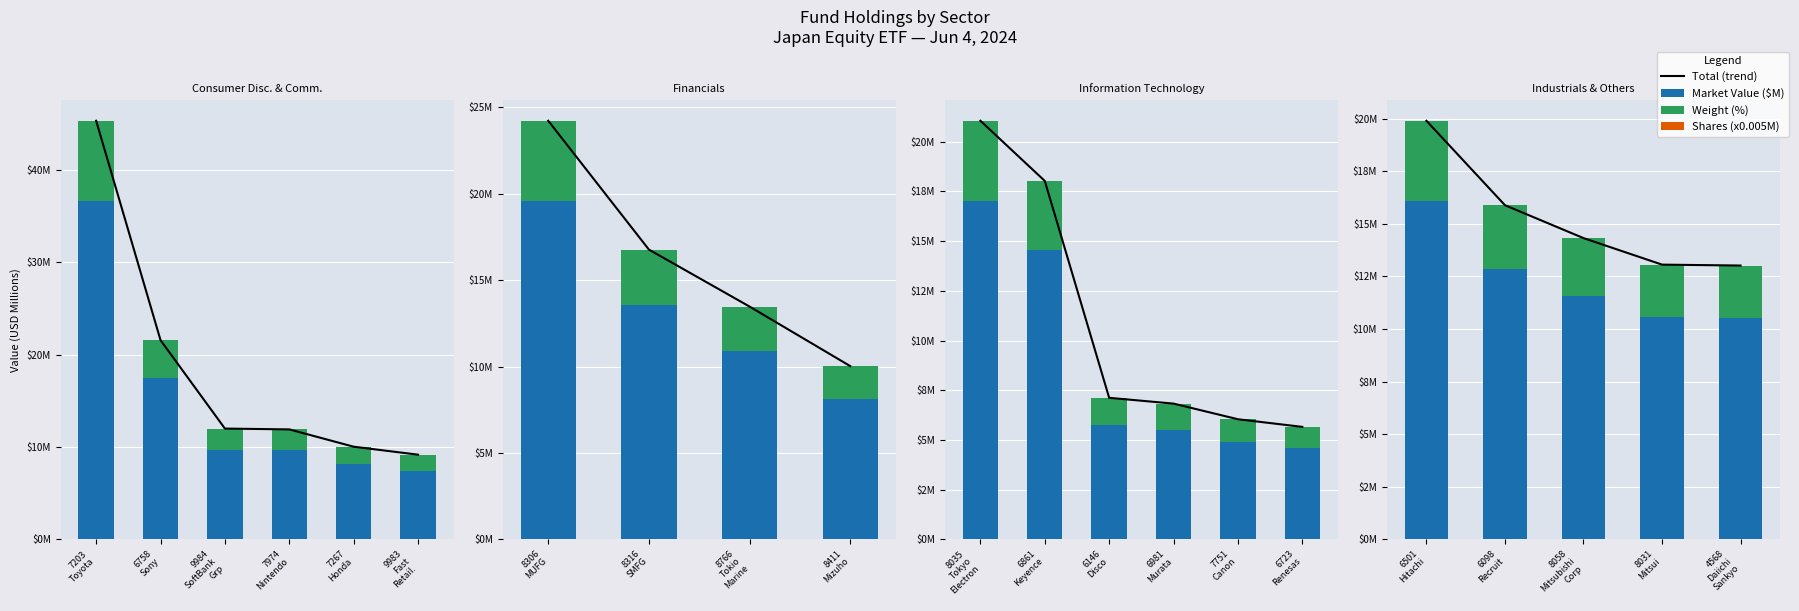

How many series are shown in this chart?

4